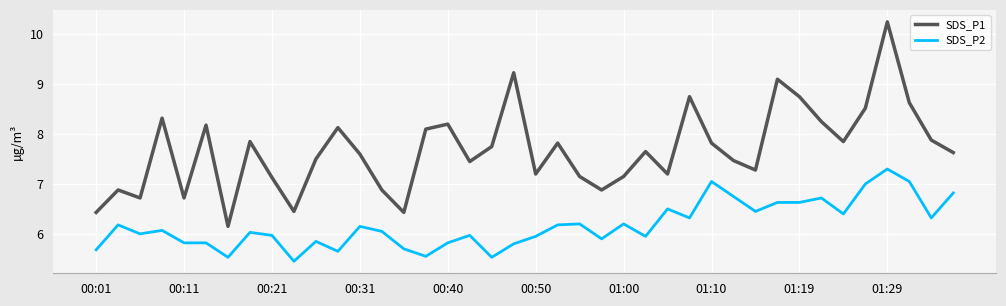

How many lines are shown in the chart?

2